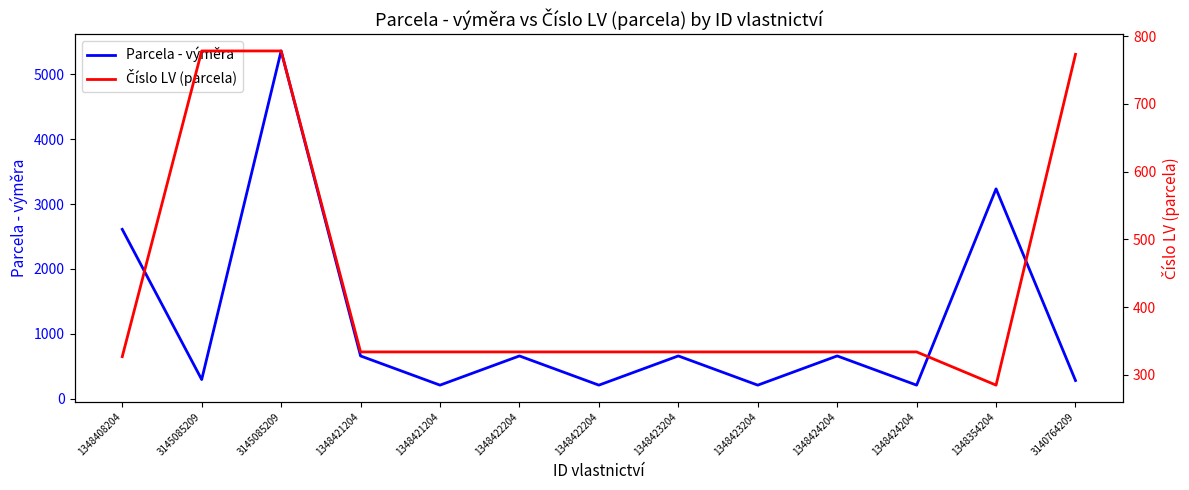

Which has a higher value, 1348423204 or 1348424204?

1348423204